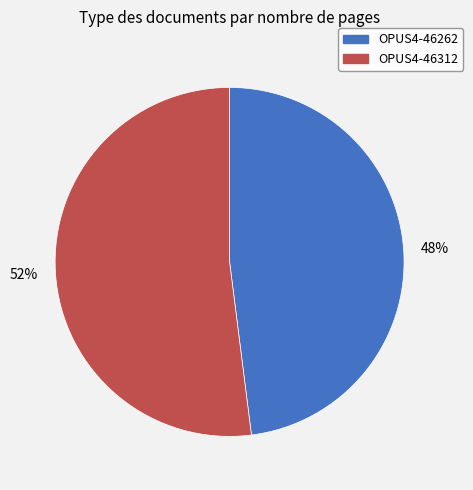

What is the ratio of the value at OPUS4-46312 to the value at OPUS4-46262?

1.1